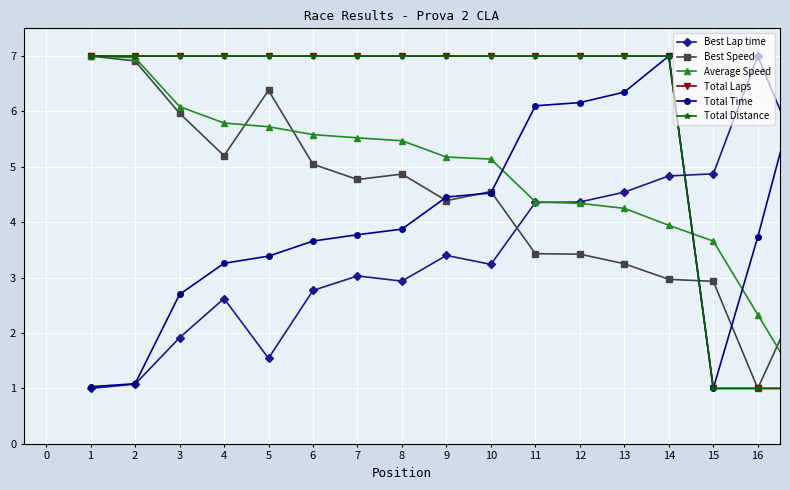

Reading right to left, transcribe all the data shown in this chart.

Best Lap time: 5.1	7.0	4.9	4.8	4.5	4.4	4.4	3.2	3.4	2.9	3.0	2.8	1.5	2.6	1.9	1.1	1.0
Best Speed: 2.8	1.0	2.9	3.0	3.3	3.4	3.4	4.6	4.4	4.9	4.8	5.0	6.4	5.2	6.0	6.9	7.0
Average Speed: 1.0	2.3	3.7	3.9	4.3	4.3	4.4	5.1	5.2	5.5	5.5	5.6	5.7	5.8	6.1	7.0	7.0
Total Laps: 1.0	1.0	1.0	7.0	7.0	7.0	7.0	7.0	7.0	7.0	7.0	7.0	7.0	7.0	7.0	7.0	7.0
Total Time: 6.7	3.7	1.0	7.0	6.3	6.2	6.1	4.5	4.5	3.9	3.8	3.7	3.4	3.3	2.7	1.1	1.0
Total Distance: 1.0	1.0	1.0	7.0	7.0	7.0	7.0	7.0	7.0	7.0	7.0	7.0	7.0	7.0	7.0	7.0	7.0